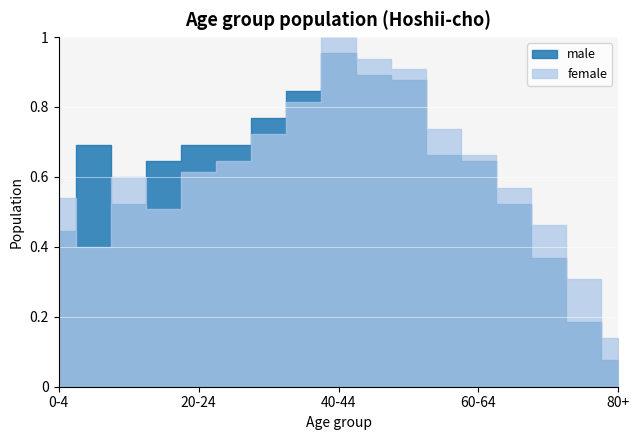

True or false: male has a value of 69 at 60-64.

False